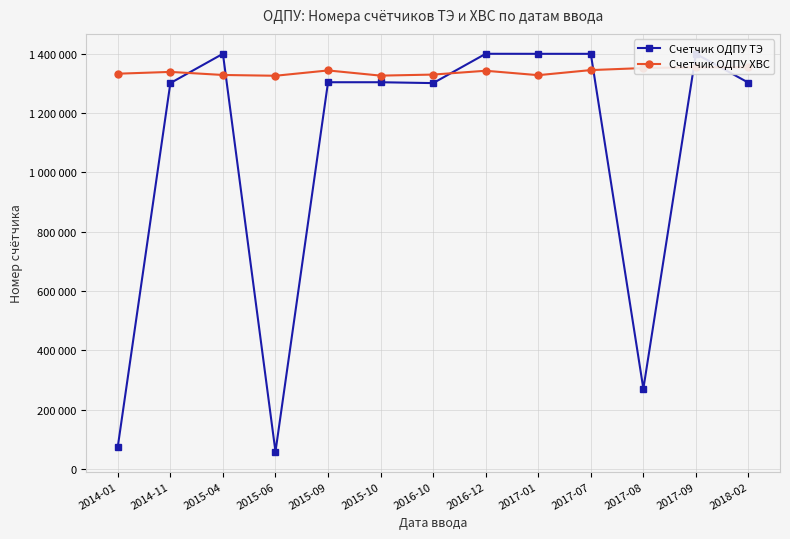

What is the label of the 7th point from the right?

2016-10